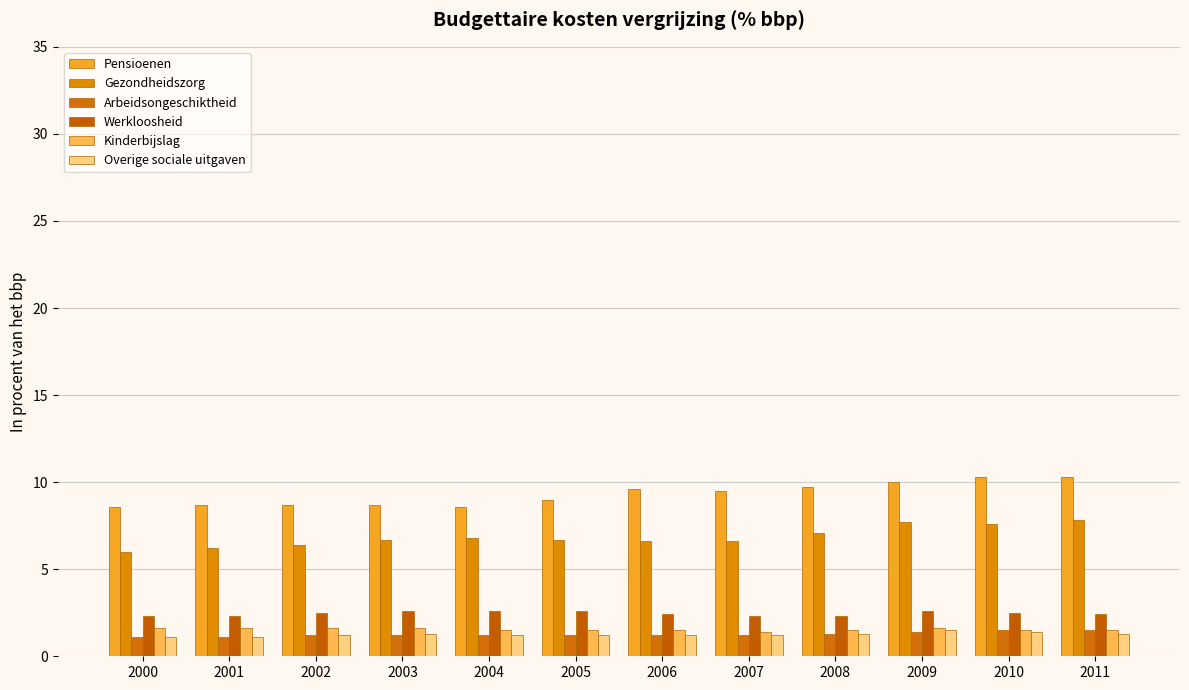

At how many categories does at least one series exceed 1?

12